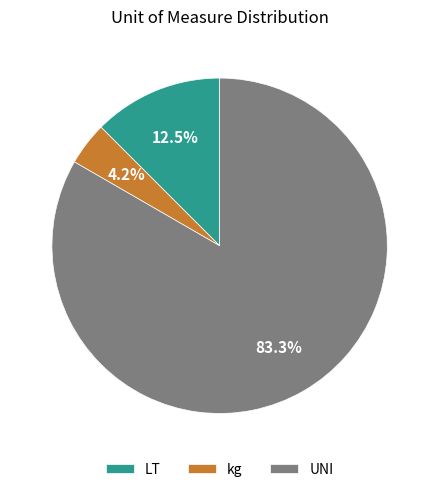

To the nearest percent, what is the difference between the largest and smallest slice percentages?

79%